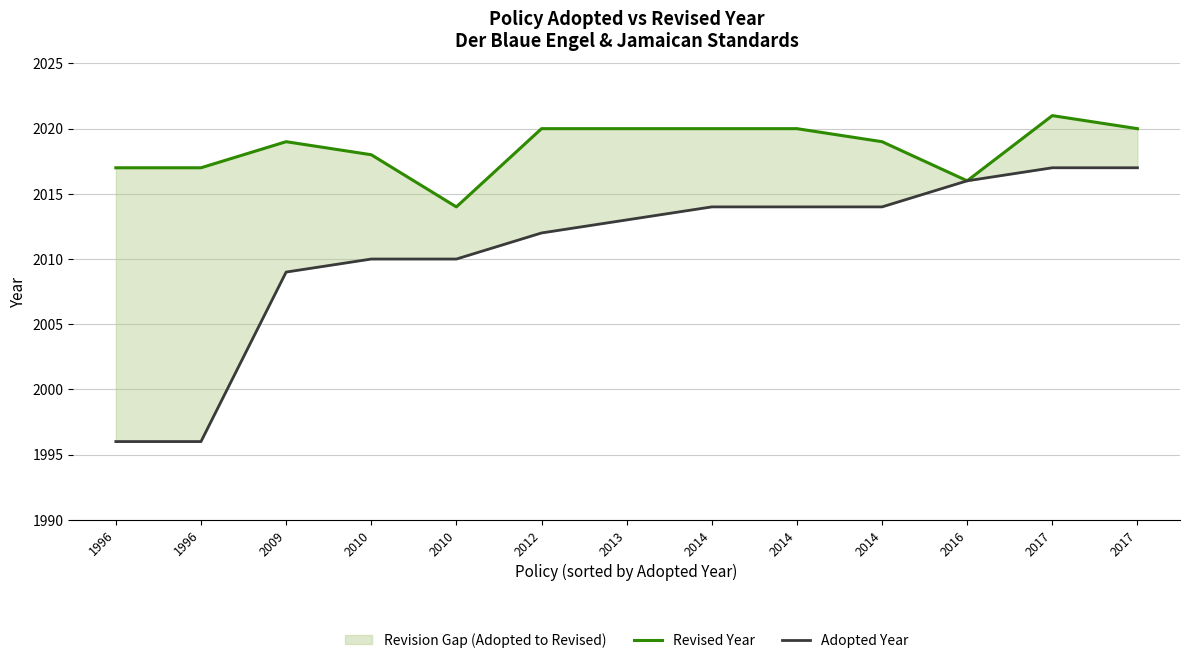

At 2013, list the series in order from smallest to largest.

Adopted Year, Revised Year